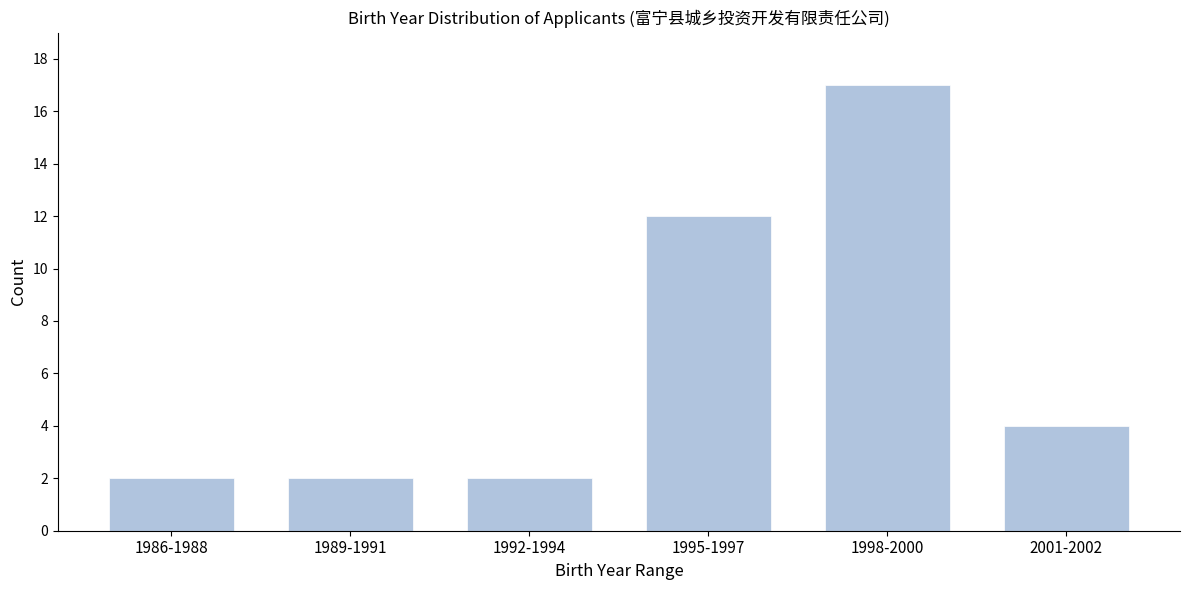

Reading left to right, list all the values displayed in this chart.

1986-1988=2	1989-1991=2	1992-1994=2	1995-1997=12	1998-2000=17	2001-2002=4